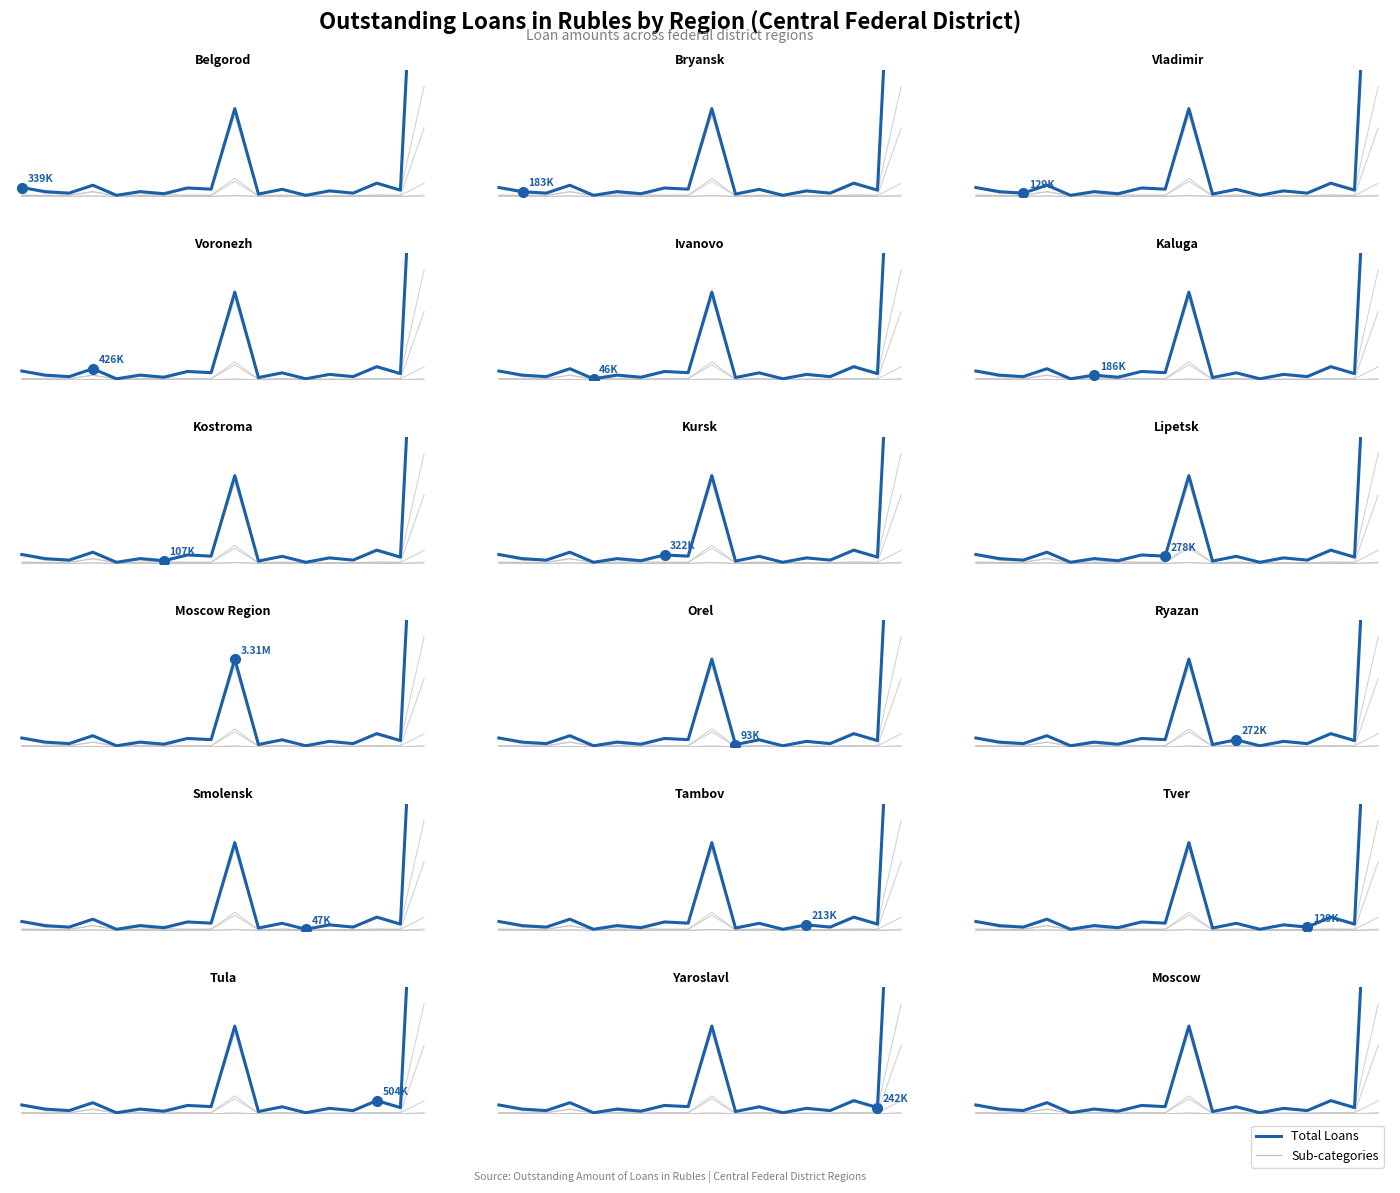

True or false: small_medium and other_regions_sm cross at least once.

False